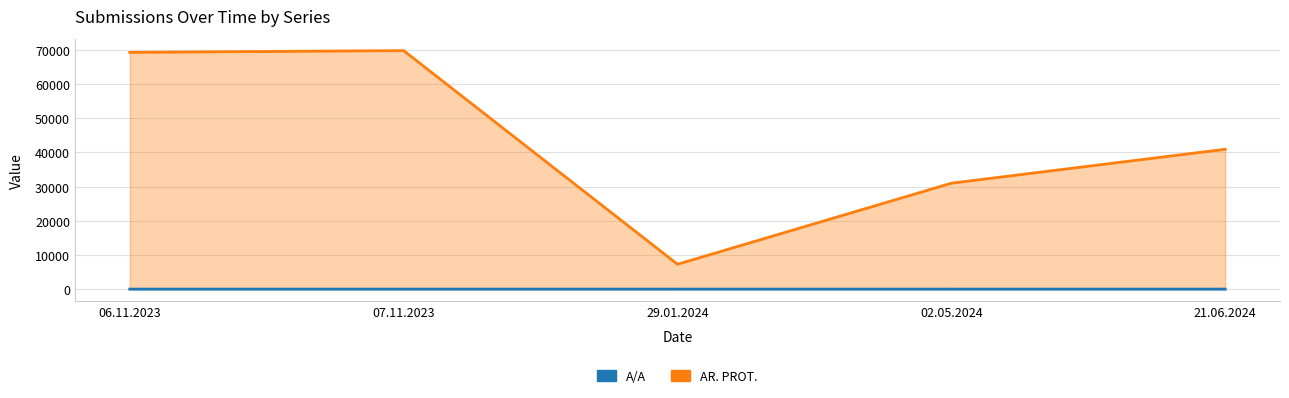

Reading right to left, what are all the values shown in this chart?

A/A: 5	4	3	2	1
AR. PROT.: 40903	30974	7269	69754	69233